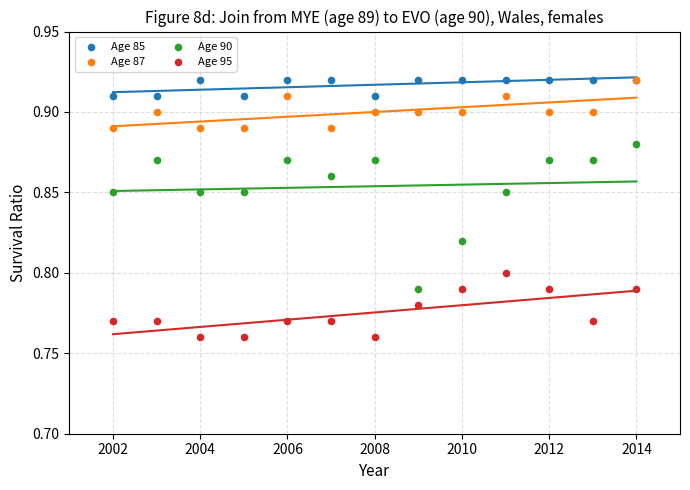

What are all the series names shown in the legend?

Age 85, Age 87, Age 90, Age 95